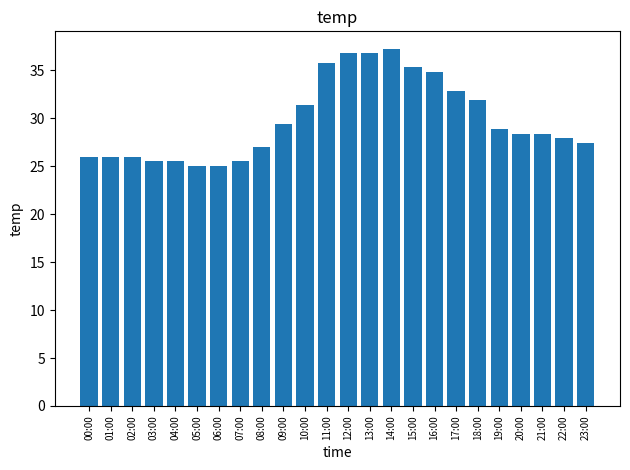

What is the sum of the values at 06:00 and 14:00?

62.2